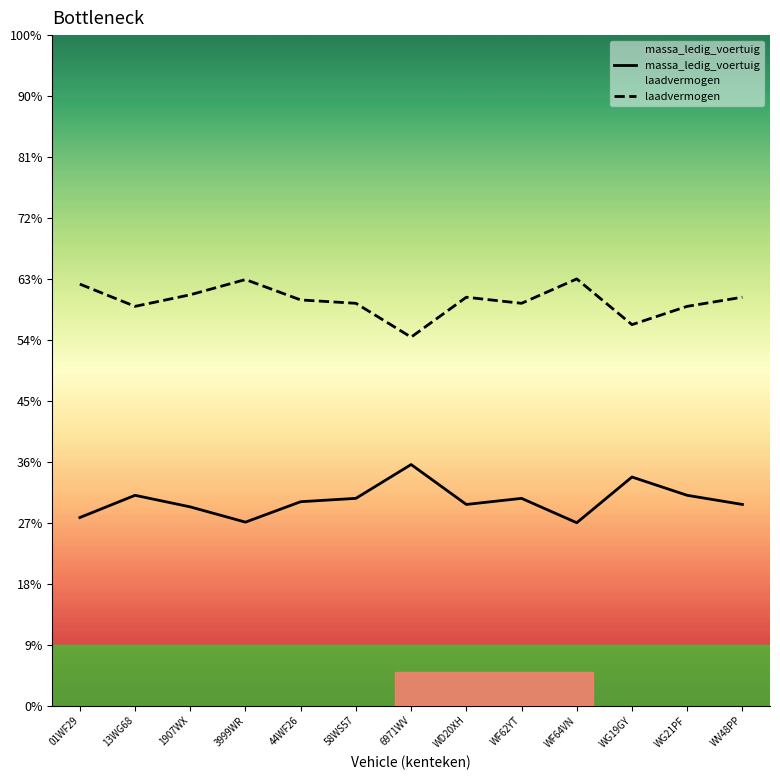

How many data points in laadvermogen are less than 1331?

6